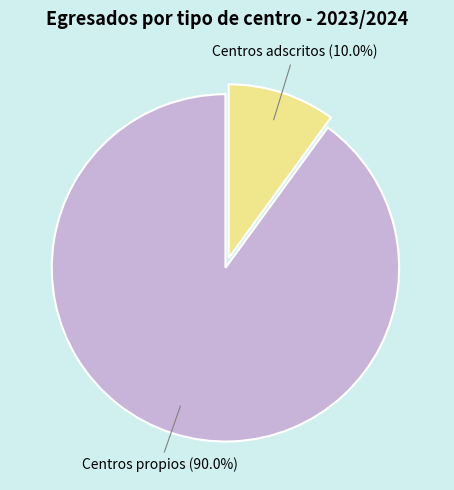

Is there a majority slice in this chart?

Yes